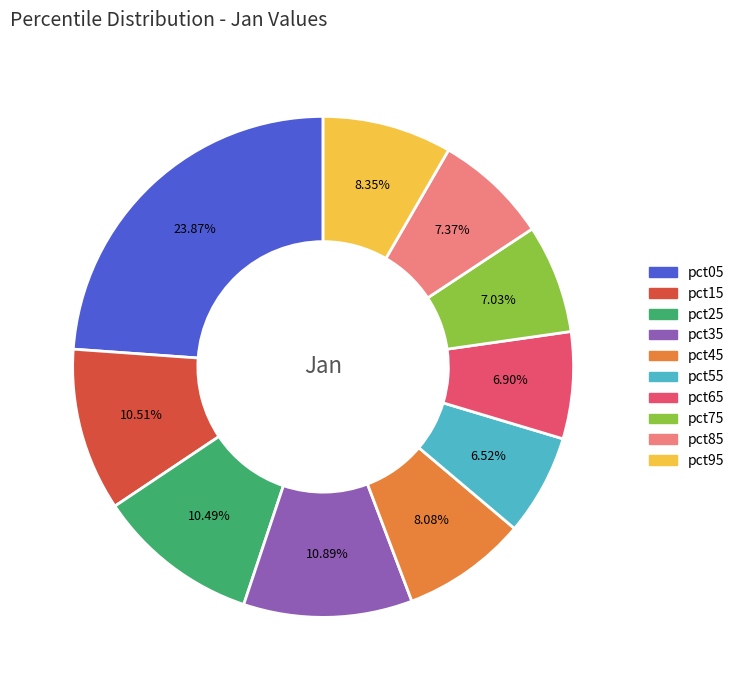

Is the sum of pct25 and pct75 greater than half?

No